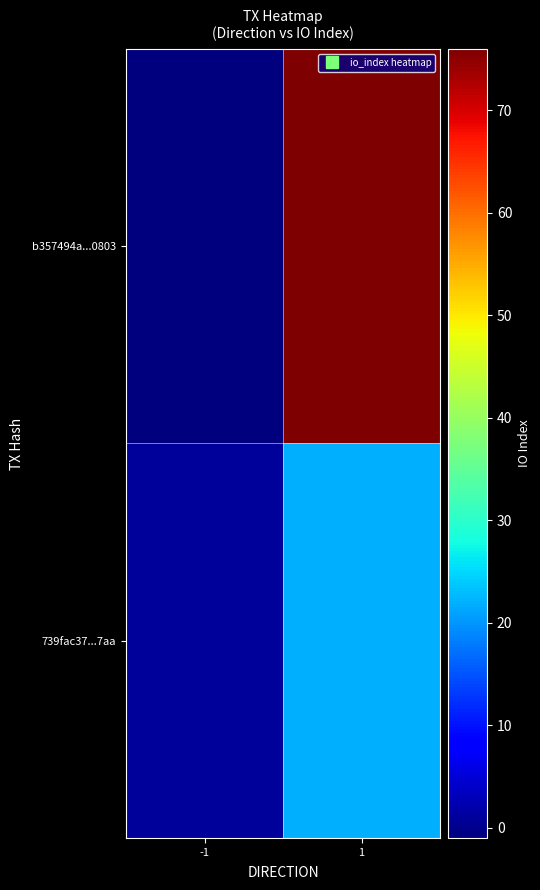

Which label corresponds to the smallest value in the chart?

-1